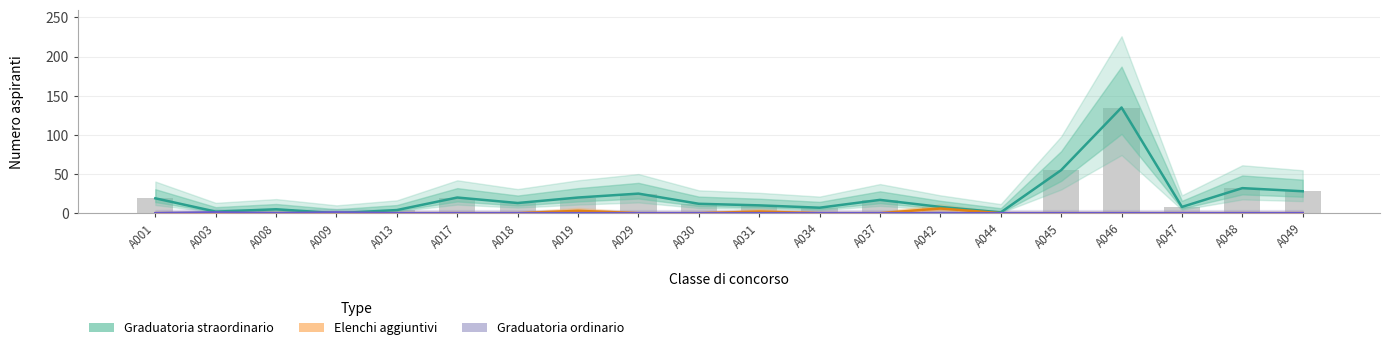

What is the average value of the Aspiranti graduatoria straordinario series?

21